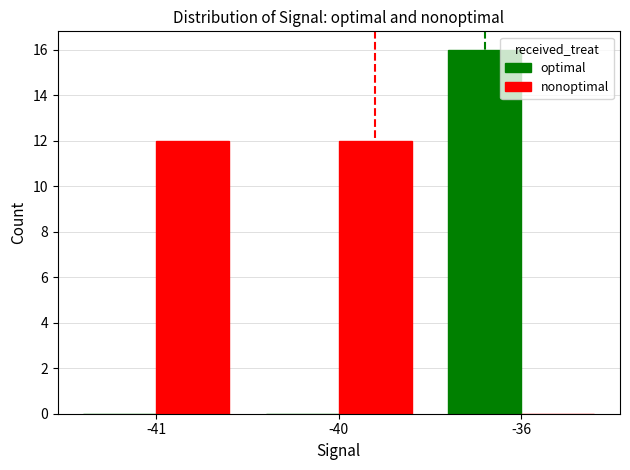

What is the sum of the optimal values at -41 and -36?

16